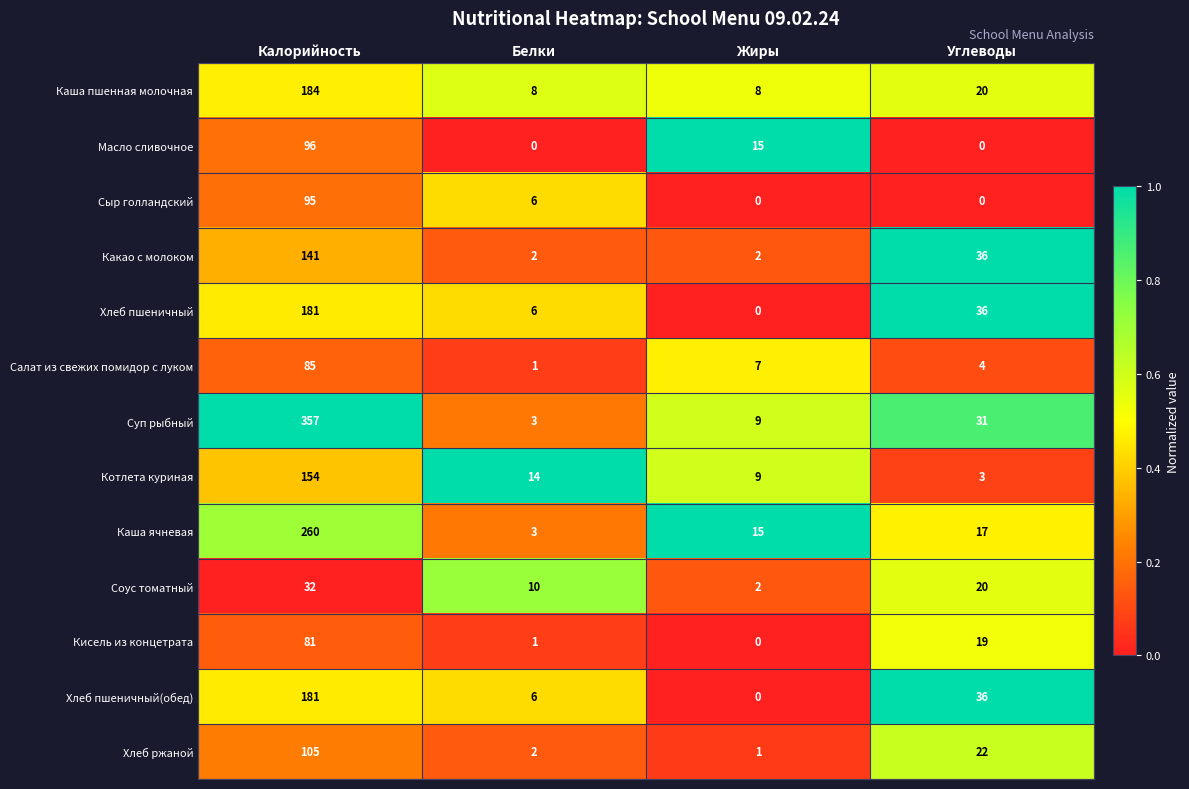

List the labels in order of Салат из свежих помидор с луком value, smallest first.

Белки, Углеводы, Жиры, Калорийность